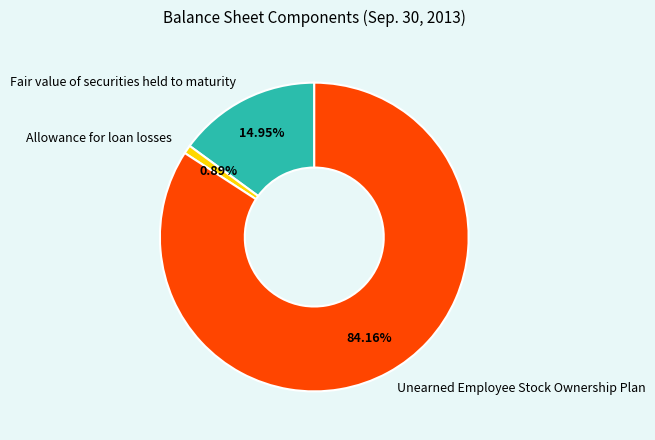

Rank the categories by value from highest to lowest.

Unearned Employee Stock Ownership Plan, Fair value of securities held to maturity, Allowance for loan losses